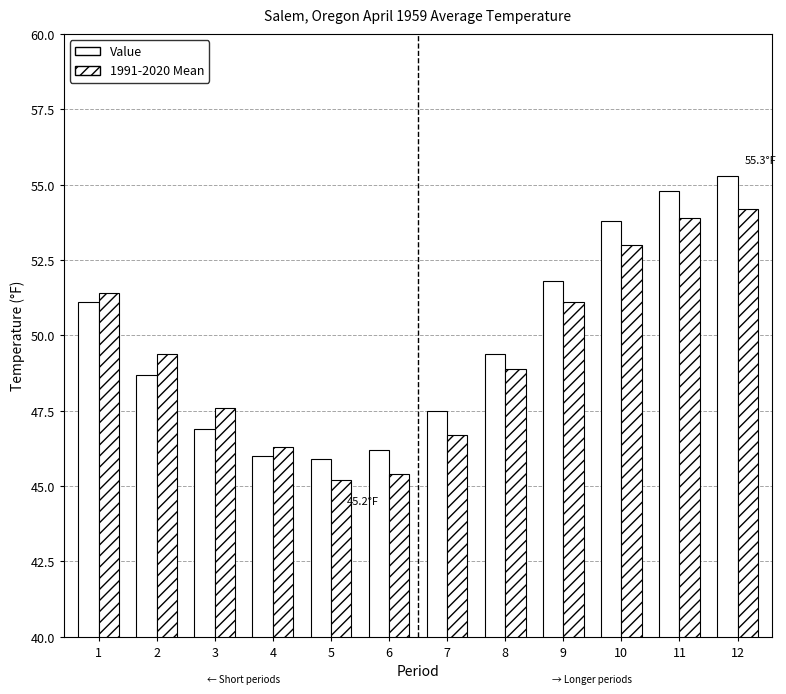

At how many categories does at least one series exceed 51?

5